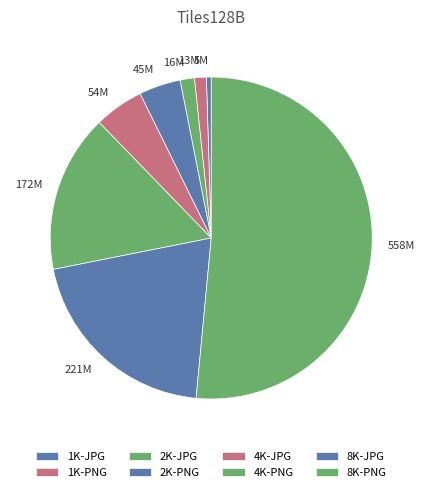

Which category has the biggest portion of the pie?

8K-PNG